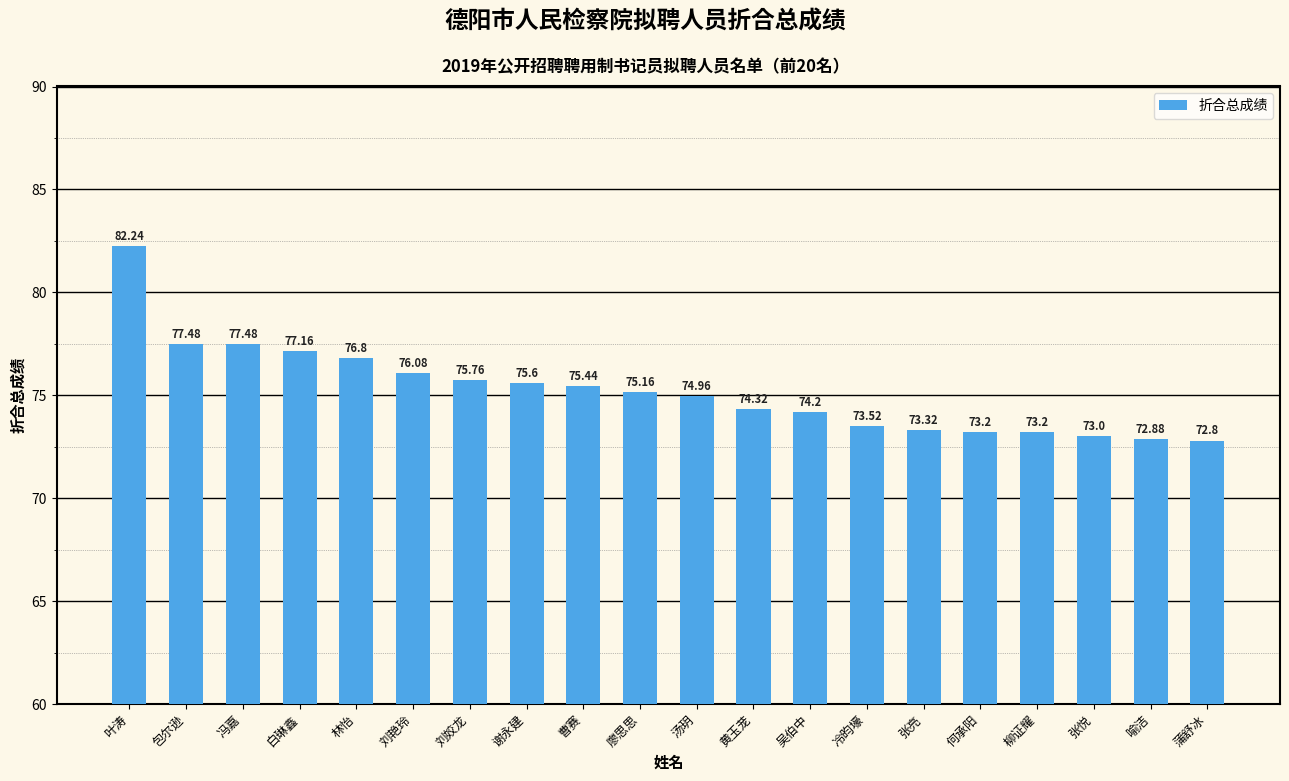

What is the label of the 16th bar from the left?

何承阳